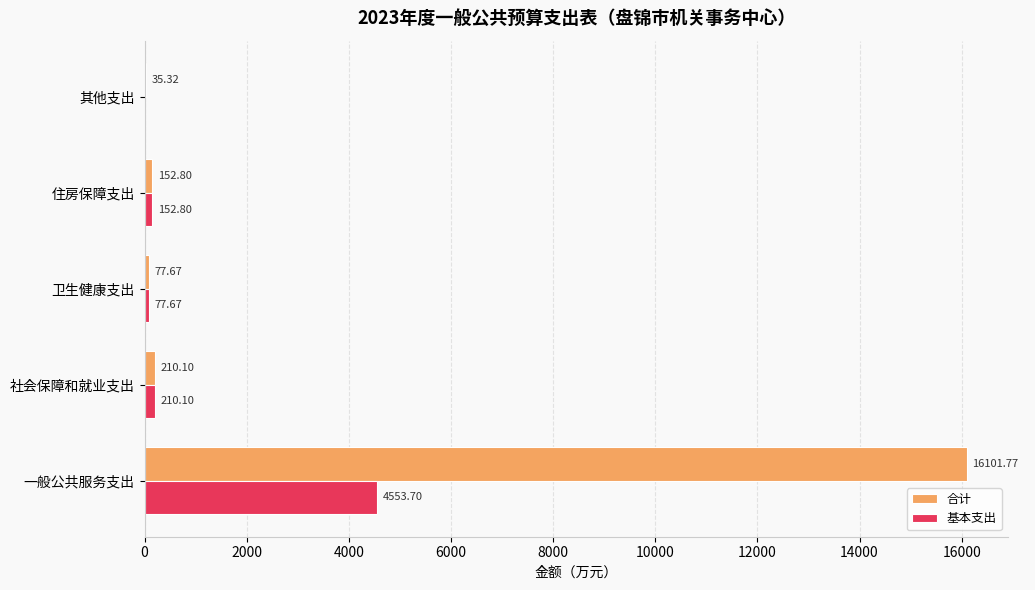

At which category is the sum across all series the highest?

一般公共服务支出